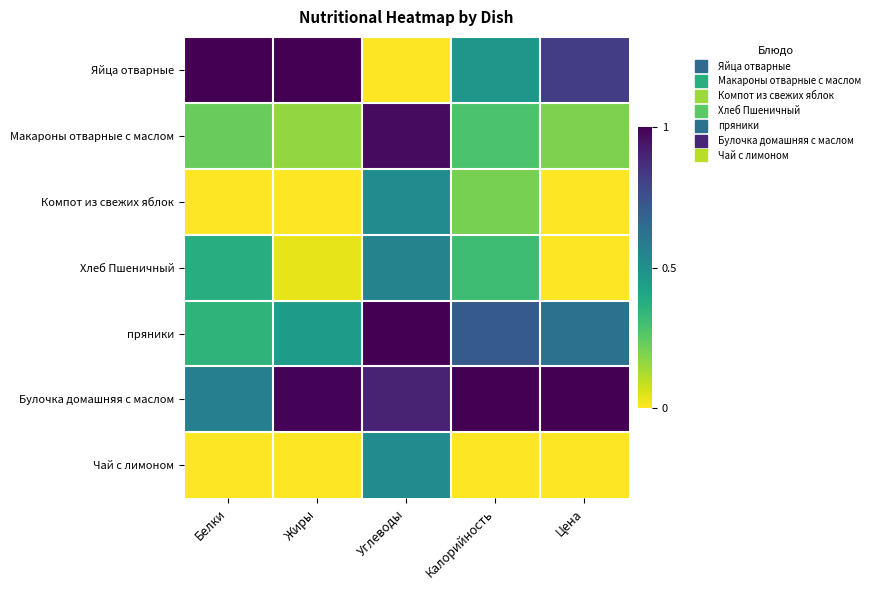

What is the spread (max minus min) of values at Калорийность?

1.0